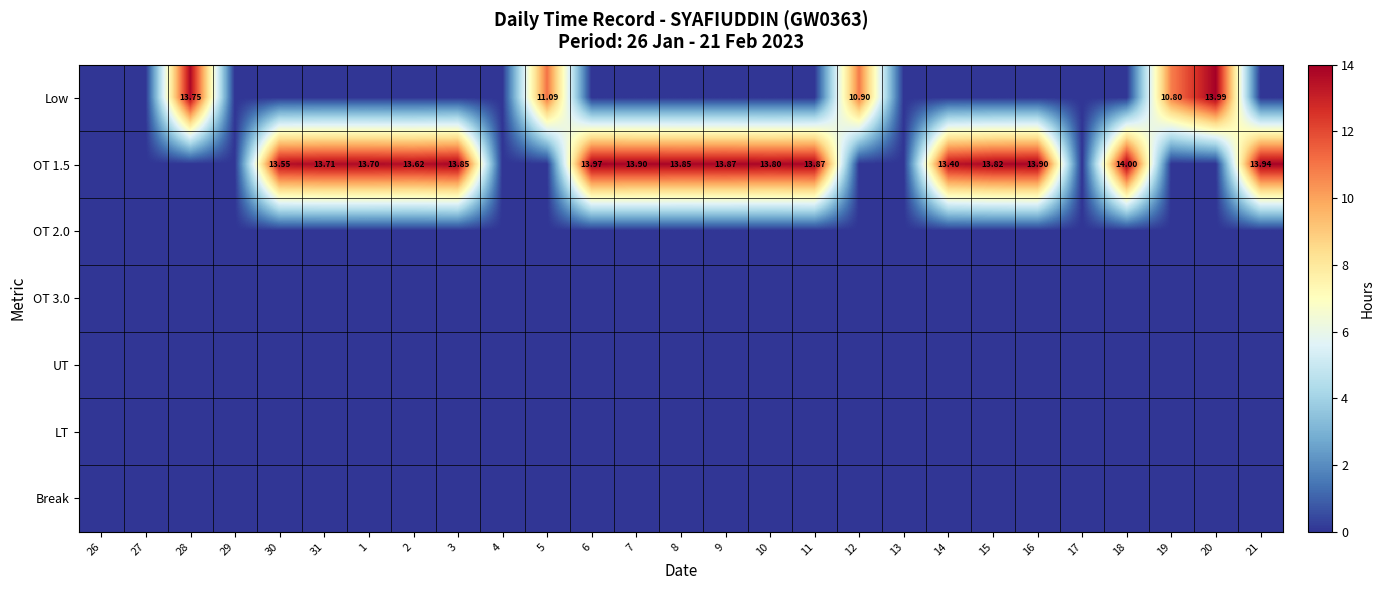

Which category has the lowest value in the LT series?

26